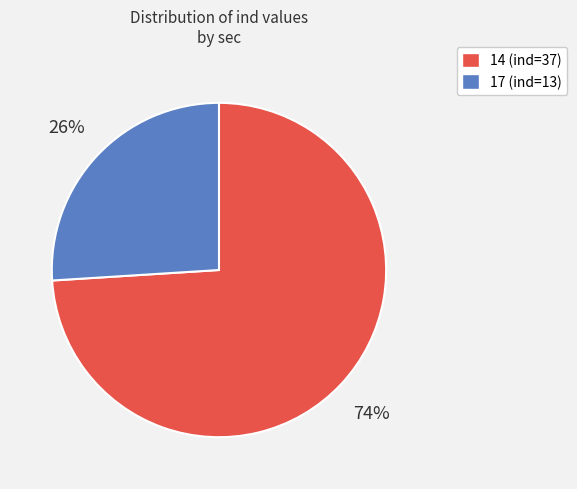

True or false: 14 accounts for 74% of the total.

True